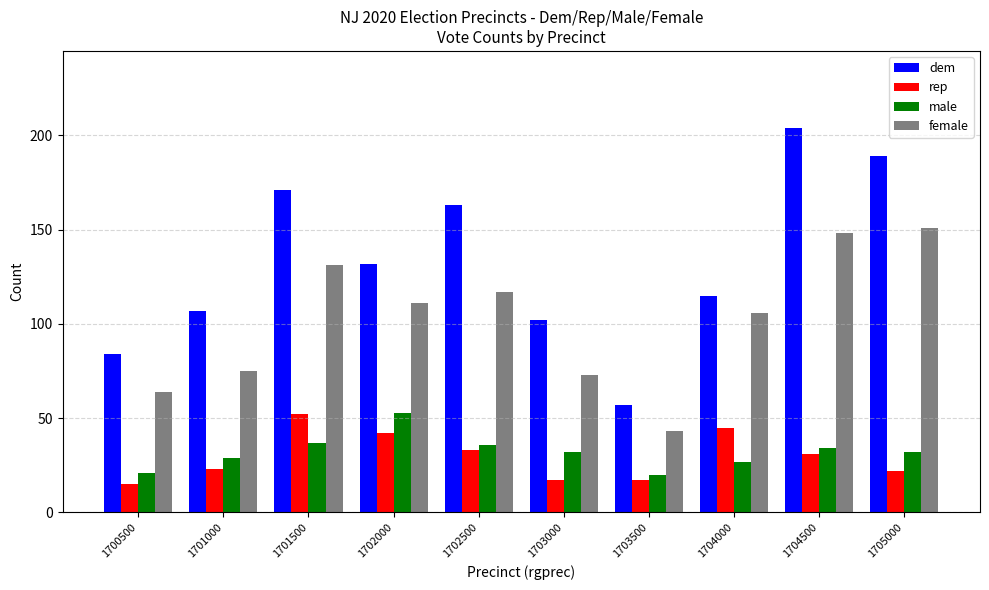

Read the dem value at 1700500.

84